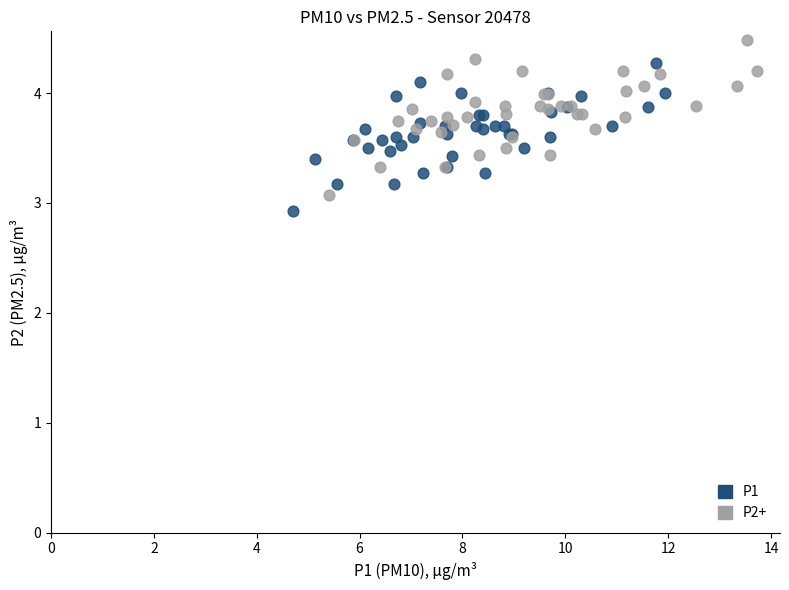

Which series has the largest Y range (max minus min)?

P2+